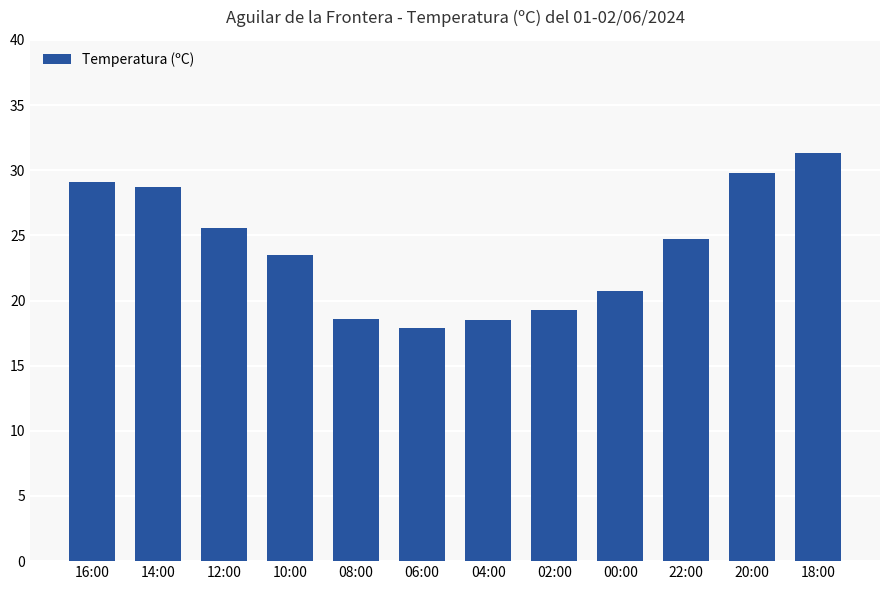

What is the change in value from 14:00 to 18:00?

+2.6